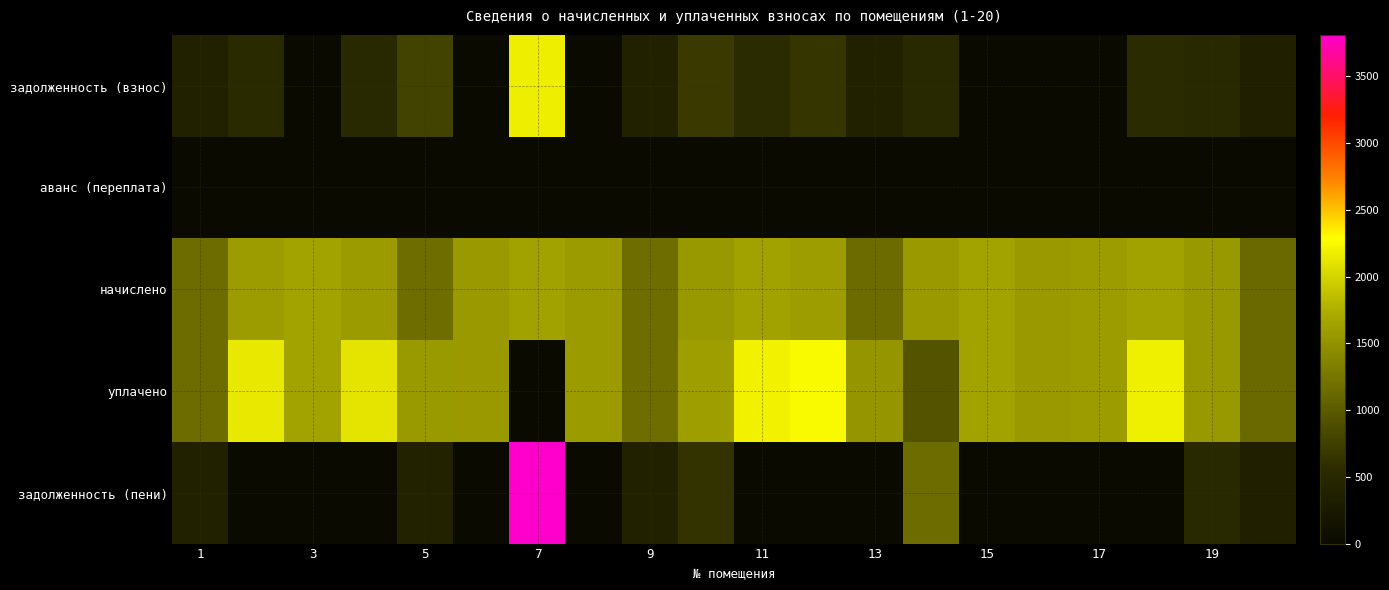

Reading left to right, extract all data points from this chart.

задолженность (взнос): 386.6	541.5	0.0	527.2	785.5	0.0	2177.8	2.7	387.1	690.9	548.2	654.5	382.2	526.0	0.0	0.0	13.3	547.0	519.9	378.0
аванс (переплата): 0.0	0.0	0.0	0.0	0.0	0.0	0.0	0.0	0.0	0.0	0.0	0.0	0.0	0.0	0.0	0.0	0.0	0.0	0.0	0.0
начислено: 1154.0	1600.2	1648.1	1581.7	1176.2	1574.3	1633.3	1585.4	1161.4	1559.6	1644.4	1607.5	1146.7	1578.0	1648.1	1570.7	1589.1	1640.7	1559.6	1128.2
уплачено: 1154.0	2132.0	1648.1	2109.0	1566.3	1574.3	0.0	1585.4	1161.4	1611.8	2192.5	2253.9	1528.9	944.6	1648.1	1570.7	1589.1	2187.6	1559.6	1128.2
задолженность (пени): 386.6	9.7	0.0	0.0	395.3	0.0	3811.2	2.7	387.1	638.7	0.1	8.2	0.0	1159.4	0.0	0.0	13.3	0.1	519.9	378.0